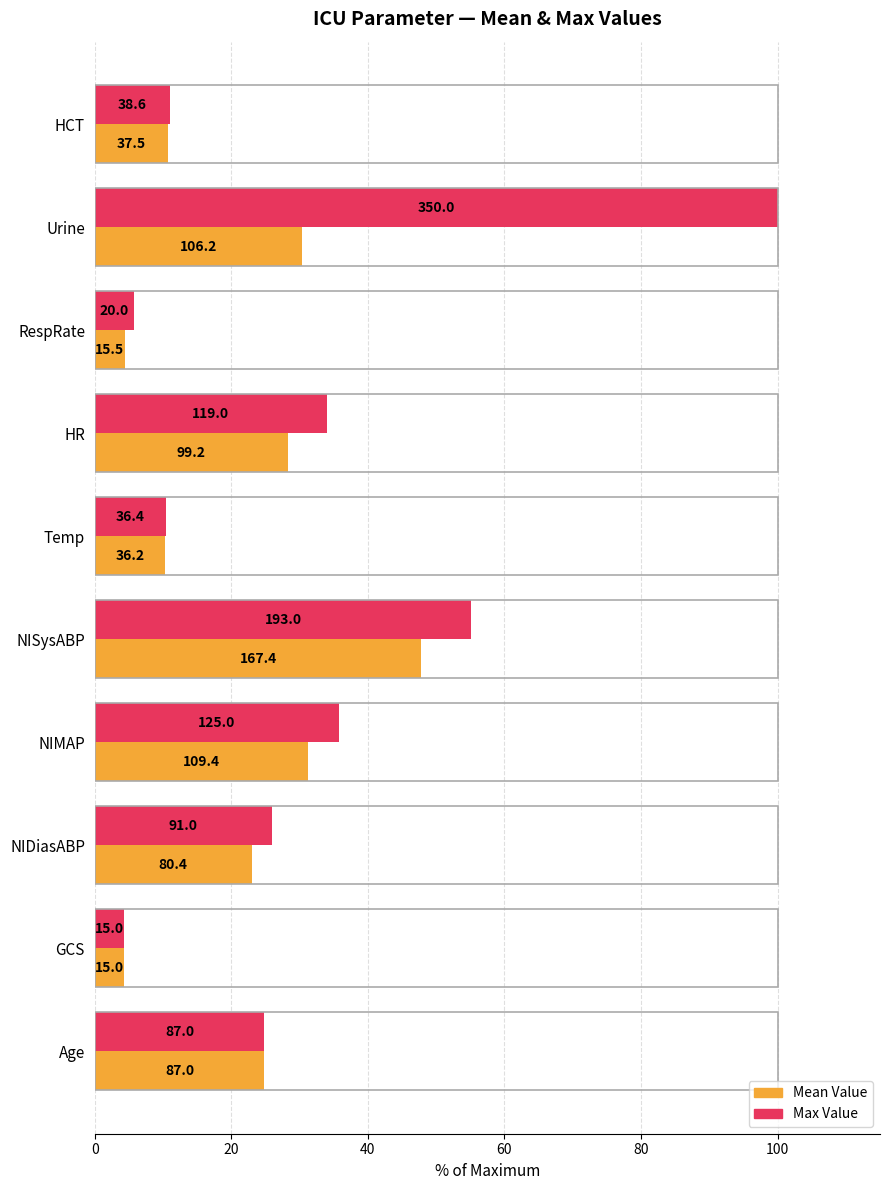

What are all the series names shown in the legend?

Mean Value, Max Value